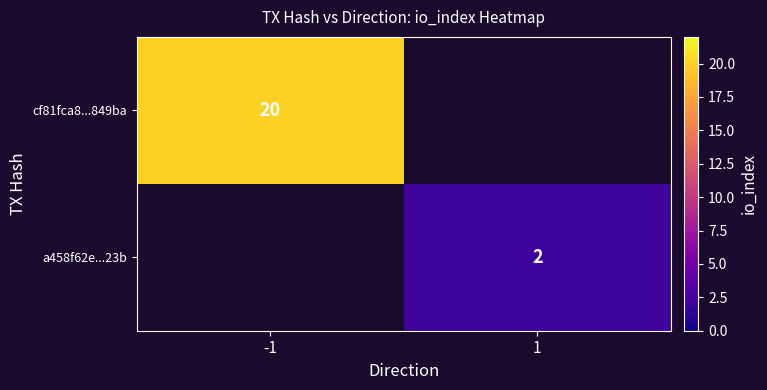

True or false: a458f62e...23b has a value of 2 at 1.

True